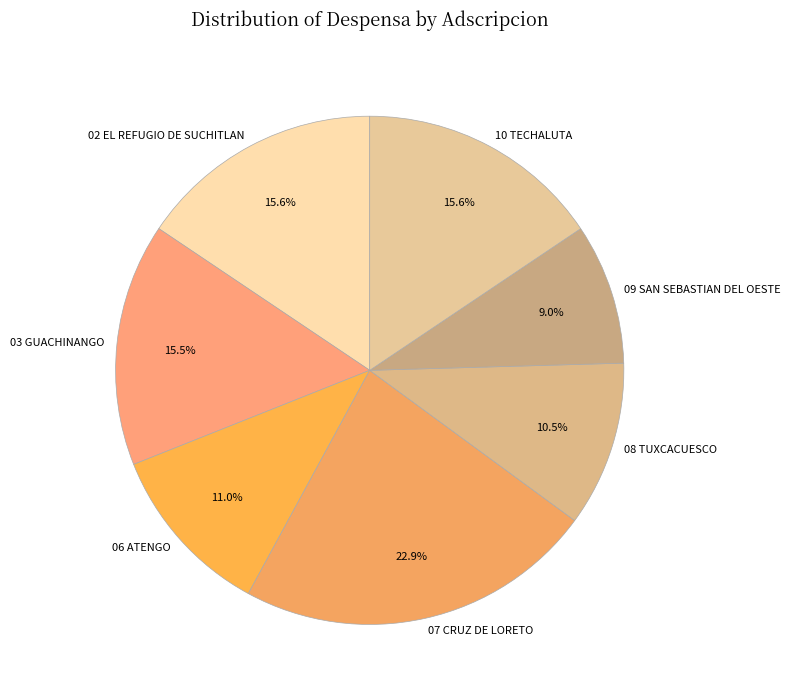

Does any single category account for the majority?

No